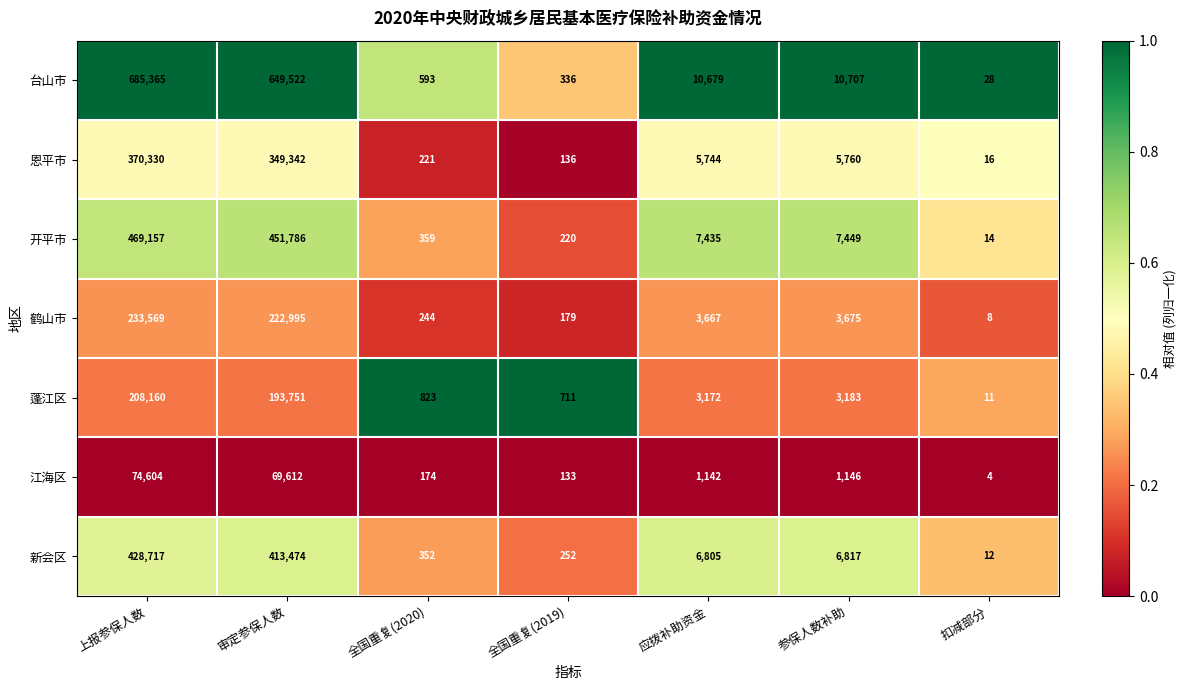

What is the spread (max minus min) of values at 审定参保人数?

579910